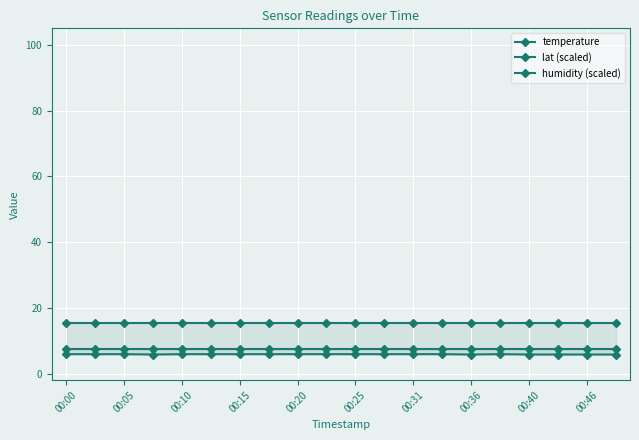

What is the difference between the highest and lowest values at 00:10?

9.4